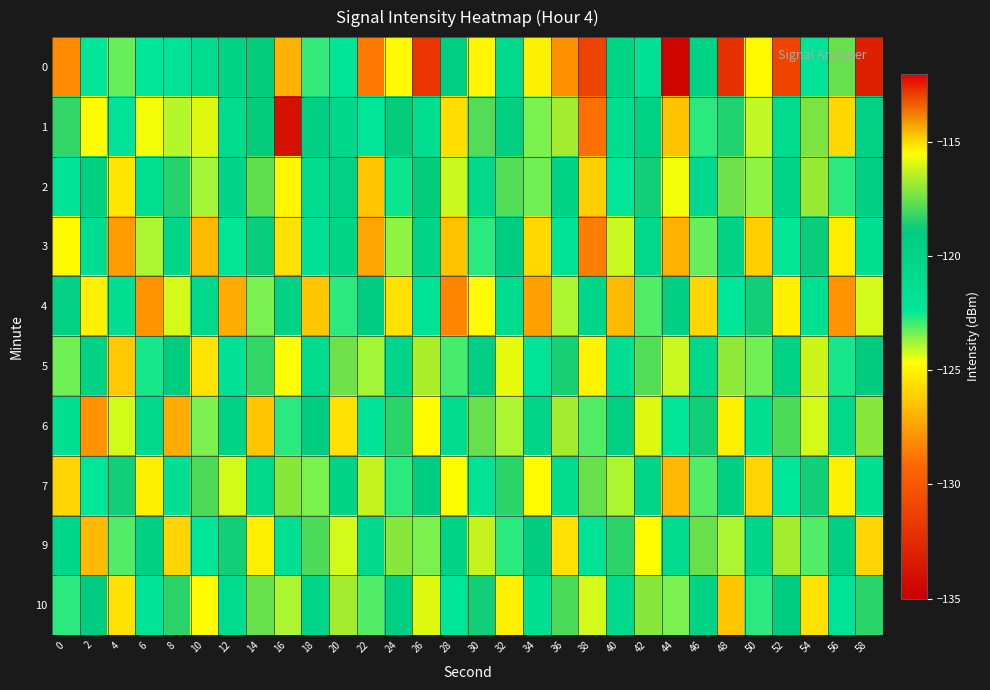

Reading left to right, list all the values displayed in this chart.

0: 0=-128.2	2=-122.3	4=-123.3	6=-122.3	8=-122.1	10=-121.2	12=-119.8	14=-118.8	16=-127.0	18=-122.8	20=-122.2	22=-128.7	24=-124.8	26=-112.8	28=-119.3	30=-115.4	32=-120.6	34=-115.3	36=-128.0	38=-131.2	40=-120.2	42=-121.8	44=-134.6	46=-119.8	48=-132.1	50=-124.8	52=-131.1	54=-122.1	56=-117.5	58=-133.1
1: 0=-118.3	2=-124.7	4=-122.0	6=-124.5	8=-124.0	10=-115.9	12=-120.9	14=-118.9	16=-134.1	18=-119.4	20=-120.5	22=-122.3	24=-118.9	26=-121.4	28=-125.6	30=-117.8	32=-119.2	34=-123.5	36=-116.7	38=-128.9	40=-121.3	42=-119.8	44=-126.4	46=-122.7	48=-118.5	50=-124.1	52=-120.9	54=-117.3	56=-125.8	58=-119.6
2: 0=-122.1	2=-119.5	4=-125.3	6=-121.7	8=-118.4	10=-123.8	12=-120.2	14=-117.6	16=-124.9	18=-121.1	20=-119.7	22=-126.3	24=-122.5	26=-118.9	28=-124.2	30=-120.6	32=-117.8	34=-123.4	36=-119.9	38=-126.1	40=-122.3	42=-118.7	44=-124.5	46=-120.8	48=-117.4	50=-123.6	52=-120.0	54=-116.9	56=-122.7	58=-119.3
3: 0=-124.8	2=-121.2	4=-127.6	6=-123.9	8=-120.3	10=-126.7	12=-122.4	14=-118.8	16=-125.5	18=-121.8	20=-120.1	22=-127.3	24=-123.6	26=-120.0	28=-126.4	30=-122.7	32=-119.1	34=-125.8	36=-122.1	38=-128.5	40=-124.2	42=-120.6	44=-127.0	46=-123.3	48=-119.7	50=-126.1	52=-122.4	54=-118.8	56=-125.2	58=-121.5
4: 0=-119.7	2=-125.1	4=-121.5	6=-127.9	8=-124.3	10=-120.7	12=-127.1	14=-123.5	16=-119.9	18=-126.3	20=-122.7	22=-119.1	24=-125.5	26=-121.9	28=-128.3	30=-124.7	32=-121.1	34=-127.5	36=-123.9	38=-120.3	40=-126.7	42=-123.1	44=-119.5	46=-125.9	48=-122.3	50=-118.7	52=-125.1	54=-121.5	56=-127.9	58=-124.3
5: 0=-123.4	2=-119.8	4=-126.2	6=-122.6	8=-119.0	10=-125.4	12=-121.8	14=-118.2	16=-124.6	18=-121.0	20=-117.4	22=-123.8	24=-120.2	26=-116.6	28=-123.0	30=-119.4	32=-115.8	34=-122.2	36=-118.6	38=-125.0	40=-121.4	42=-117.8	44=-124.2	46=-120.6	48=-117.0	50=-123.4	52=-119.8	54=-116.2	56=-122.6	58=-119.0
6: 0=-121.5	2=-127.9	4=-124.3	6=-120.7	8=-127.1	10=-123.5	12=-119.9	14=-126.3	16=-122.7	18=-119.1	20=-125.5	22=-121.9	24=-118.3	26=-124.7	28=-121.1	30=-117.5	32=-123.9	34=-120.3	36=-116.7	38=-123.1	40=-119.5	42=-115.9	44=-122.3	46=-118.7	48=-125.1	50=-121.5	52=-117.9	54=-124.3	56=-120.7	58=-117.1
7: 0=-125.9	2=-122.3	4=-118.7	6=-125.1	8=-121.5	10=-117.9	12=-124.3	14=-120.7	16=-117.1	18=-123.5	20=-119.9	22=-116.3	24=-122.7	26=-119.1	28=-115.5	30=-121.9	32=-118.3	34=-124.7	36=-121.1	38=-117.5	40=-123.9	42=-120.3	44=-126.7	46=-123.1	48=-119.5	50=-125.9	52=-122.3	54=-118.7	56=-125.1	58=-121.5
9: 0=-120.3	2=-126.7	4=-123.1	6=-119.5	8=-125.9	10=-122.3	12=-118.7	14=-125.1	16=-121.5	18=-117.9	20=-124.3	22=-120.7	24=-117.1	26=-123.5	28=-119.9	30=-116.3	32=-122.7	34=-119.1	36=-125.5	38=-121.9	40=-118.3	42=-124.7	44=-121.1	46=-117.5	48=-123.9	50=-120.3	52=-116.7	54=-123.1	56=-119.5	58=-125.9
10: 0=-122.7	2=-119.1	4=-125.5	6=-121.9	8=-118.3	10=-124.7	12=-121.1	14=-117.5	16=-123.9	18=-120.3	20=-116.7	22=-123.1	24=-119.5	26=-115.9	28=-122.3	30=-118.7	32=-125.1	34=-121.5	36=-117.9	38=-124.3	40=-120.7	42=-117.1	44=-123.5	46=-119.9	48=-126.3	50=-122.7	52=-119.1	54=-125.5	56=-121.9	58=-118.3